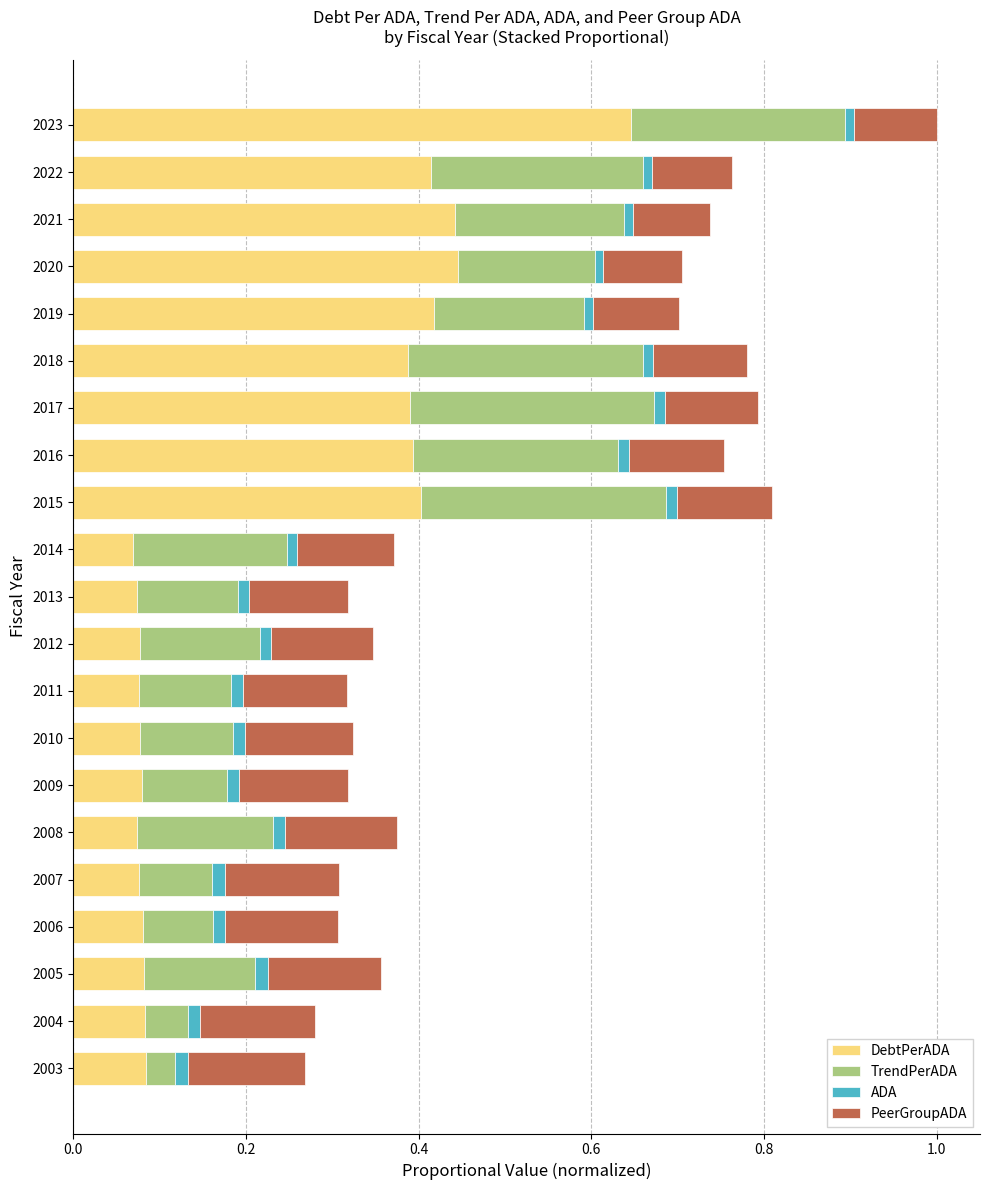

At which category is the sum across all series the highest?

2023